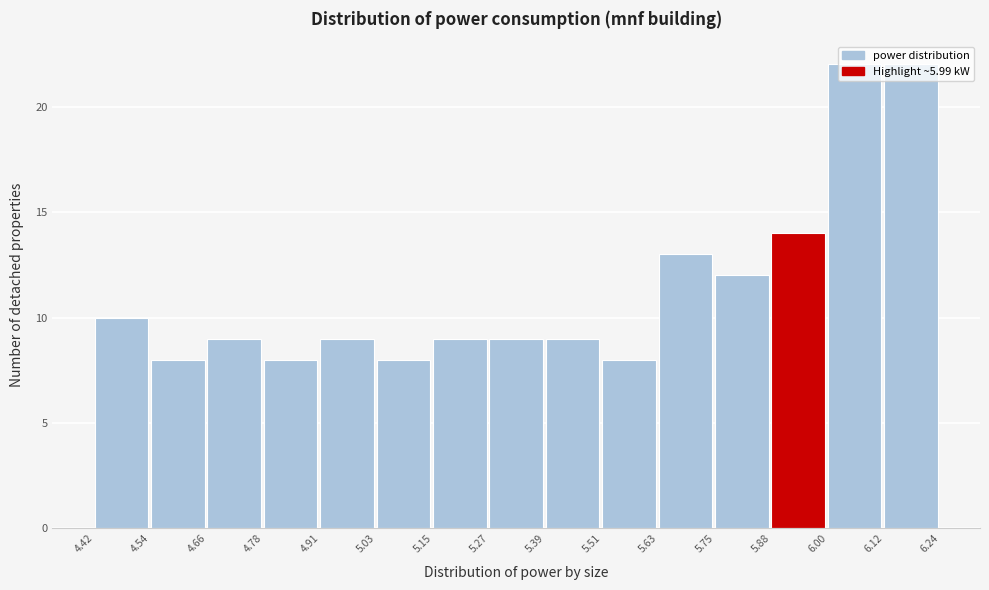

Reading left to right, list every bar in this chart as the range it spans on the x-axis followed by its height. The values are not printed on the chart, so give them approximately, as read against the axis.

4.42 to 4.54: 10
4.54 to 4.66: 8
4.66 to 4.78: 9
4.78 to 4.91: 8
4.91 to 5.03: 9
5.03 to 5.15: 8
5.15 to 5.27: 9
5.27 to 5.39: 9
5.39 to 5.51: 9
5.51 to 5.63: 8
5.63 to 5.75: 13
5.75 to 5.88: 12
5.88 to 6.00: 14
6.00 to 6.12: 22
6.12 to 6.24: 22